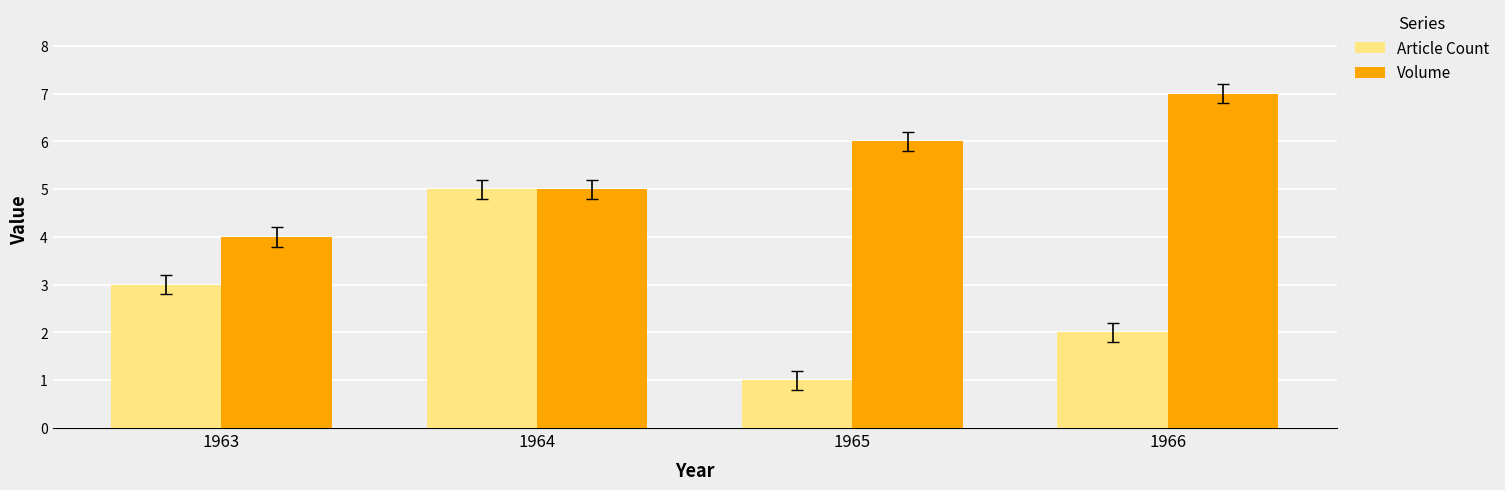

What is the maximum value shown in the chart?

7